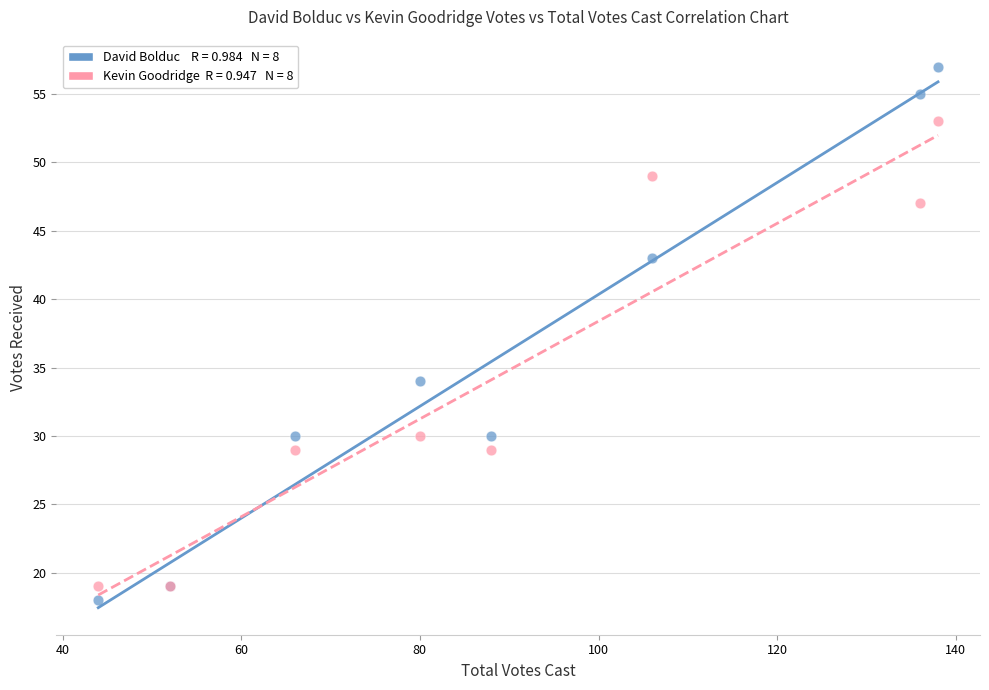

Across all series, what Y value is closest to 37?

34